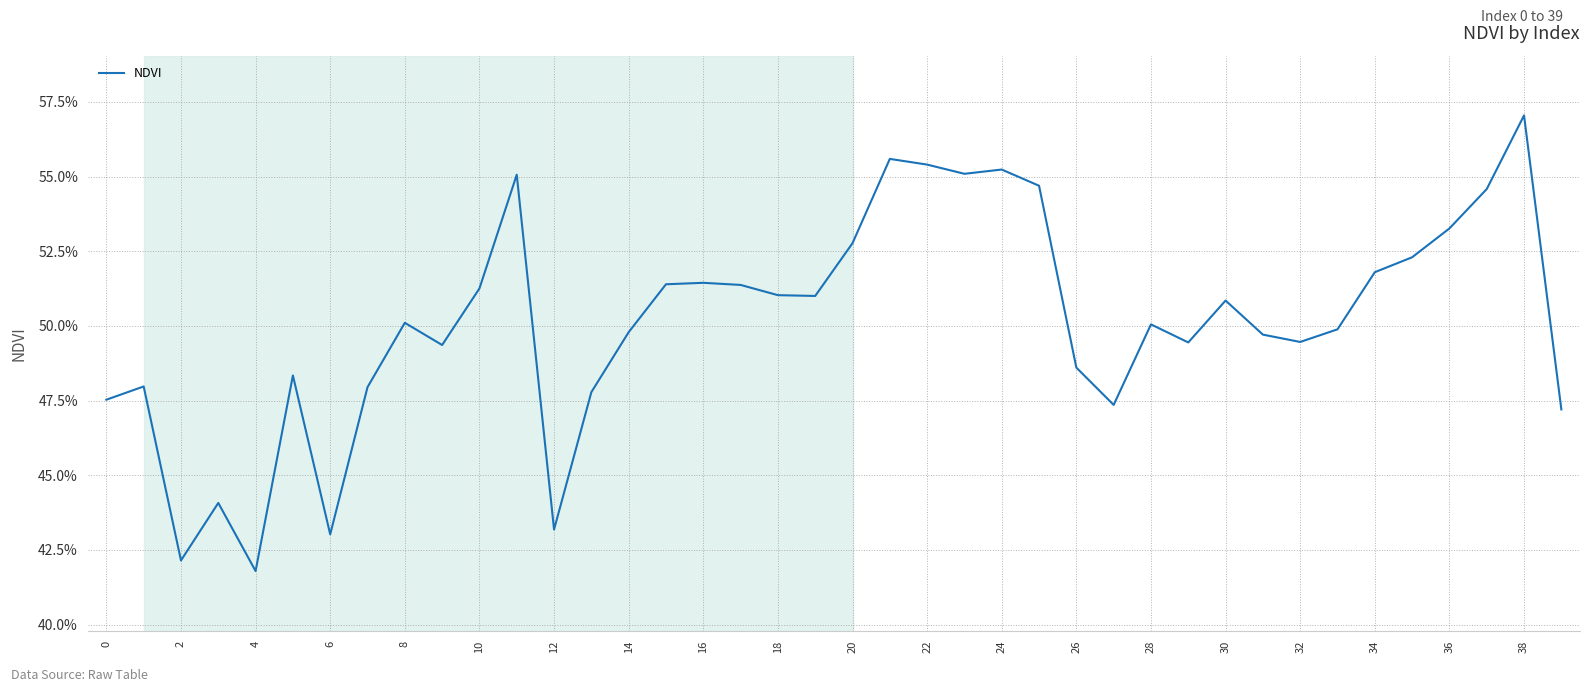

Which label corresponds to the largest value in the chart?

38